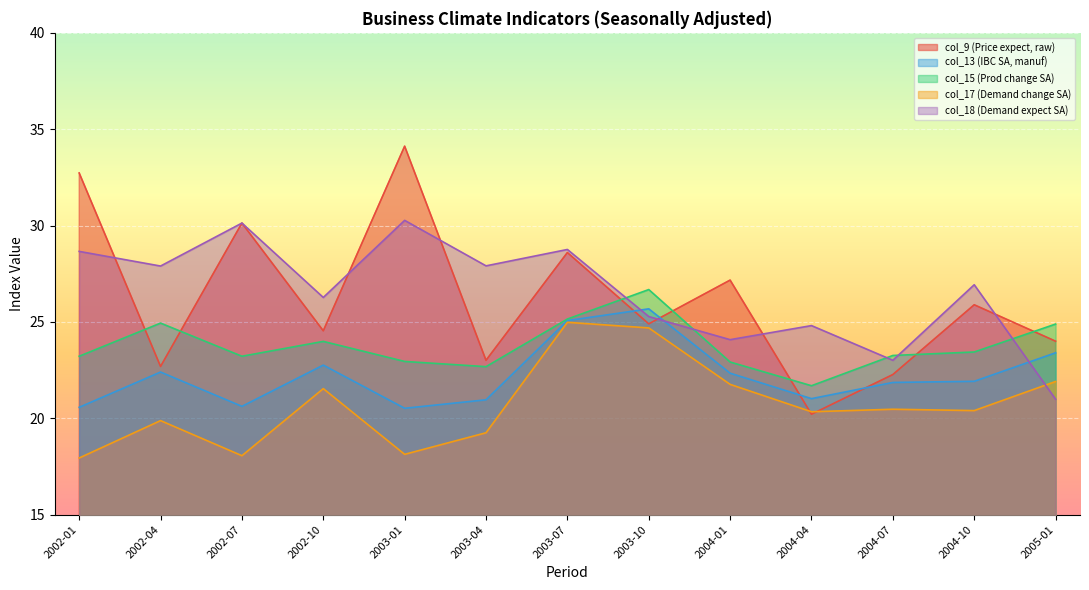

The col_18 (Demand expect SA) series shows 28.7 at 2002-01. True or false?

True